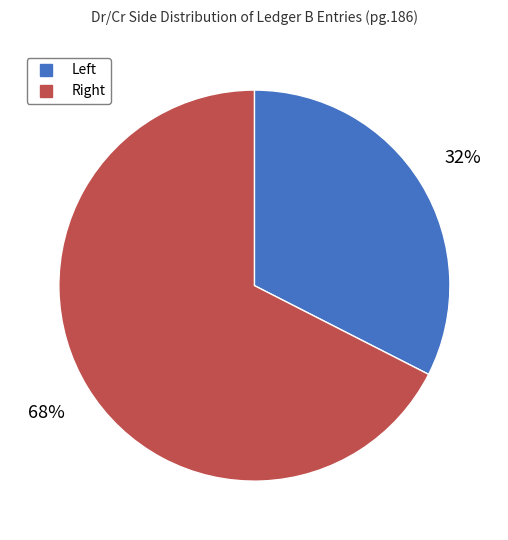

Rank the categories by value from lowest to highest.

Left, Right